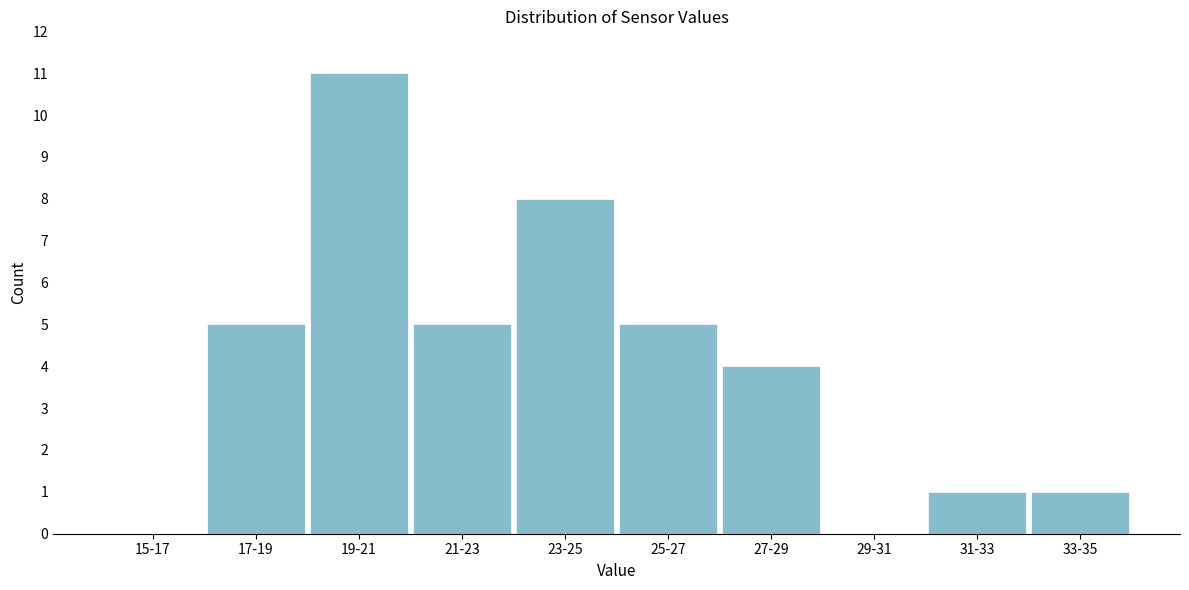

Reading left to right, extract all data points from this chart.

15-17=0	17-19=5	19-21=11	21-23=5	23-25=8	25-27=5	27-29=4	29-31=0	31-33=1	33-35=1